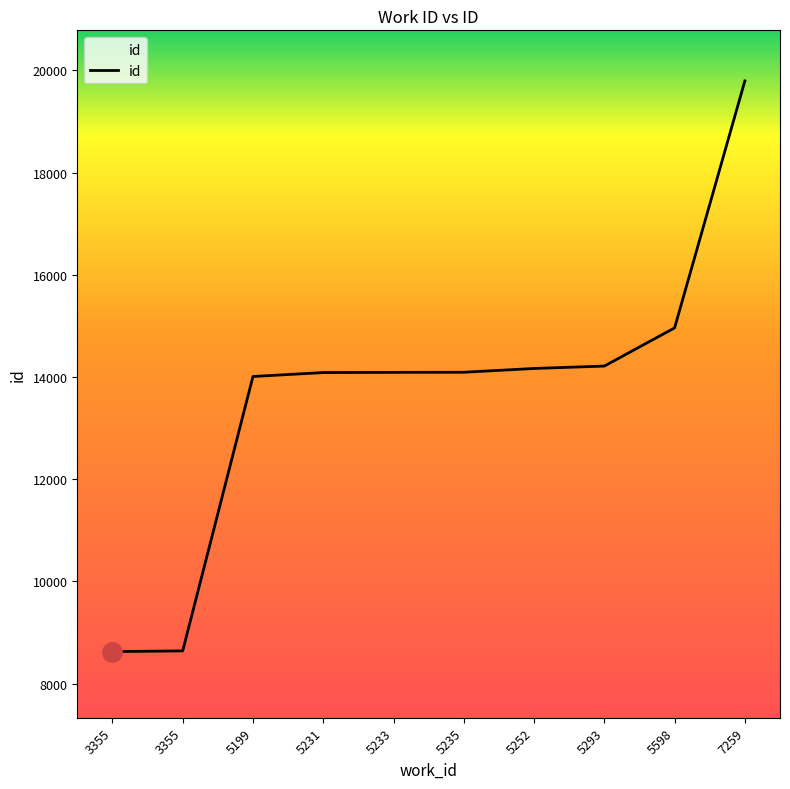

Is this an area chart (filled region under the line)?

Yes